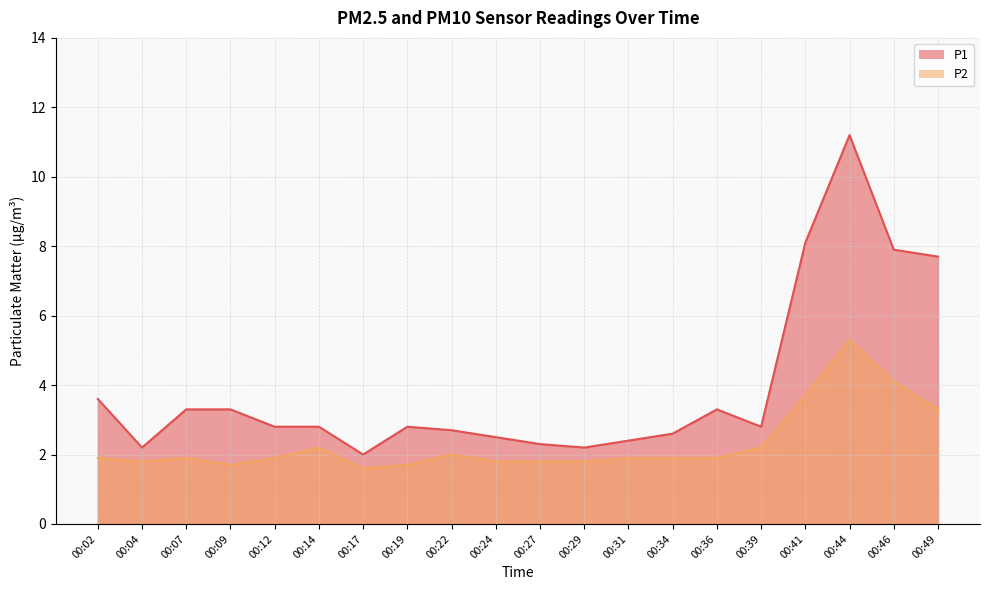

What is the approximate value of P1 at 00:22?

2.7